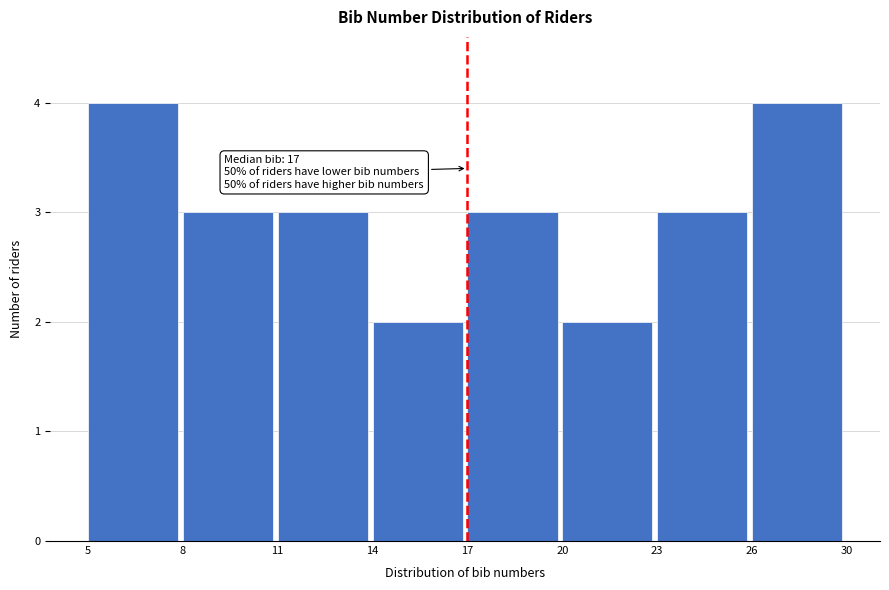

Reading left to right, list all the values displayed in this chart.

4	3	3	2	3	2	3	4